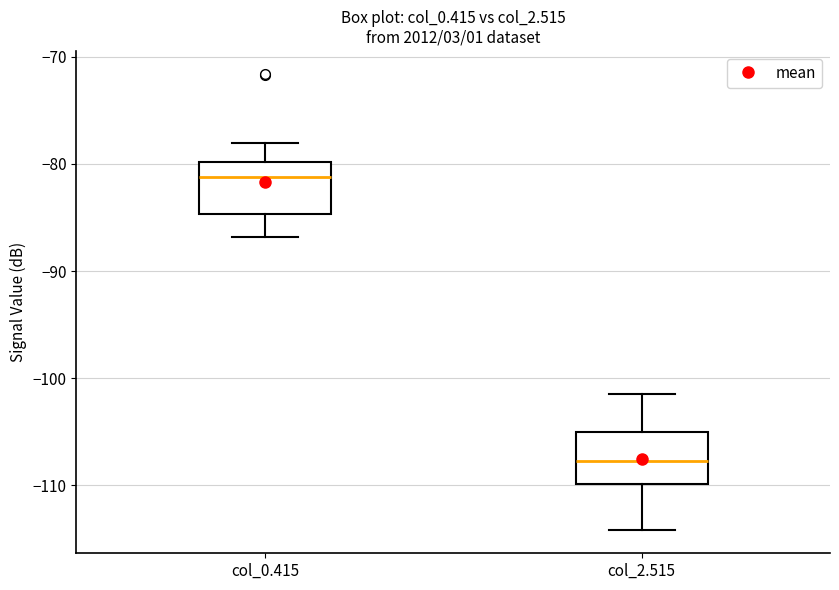

Where is the lower edge of the box for col_2.515 on the y-axis? The values are not printed on the chart, so give them approximately, as read against the axis.

-110